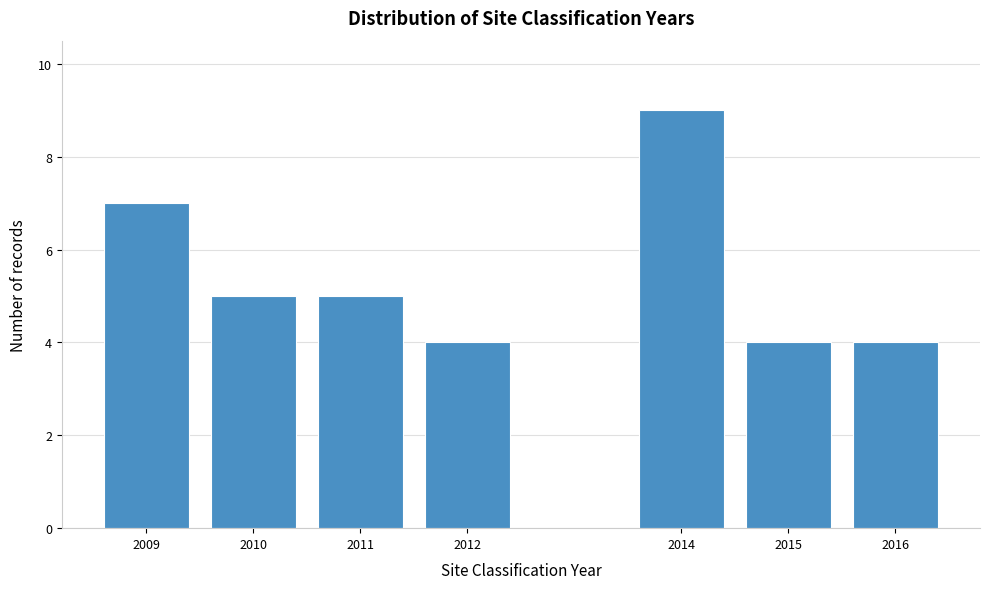

Reading left to right, transcribe all the data shown in this chart.

7	5	5	4	9	4	4